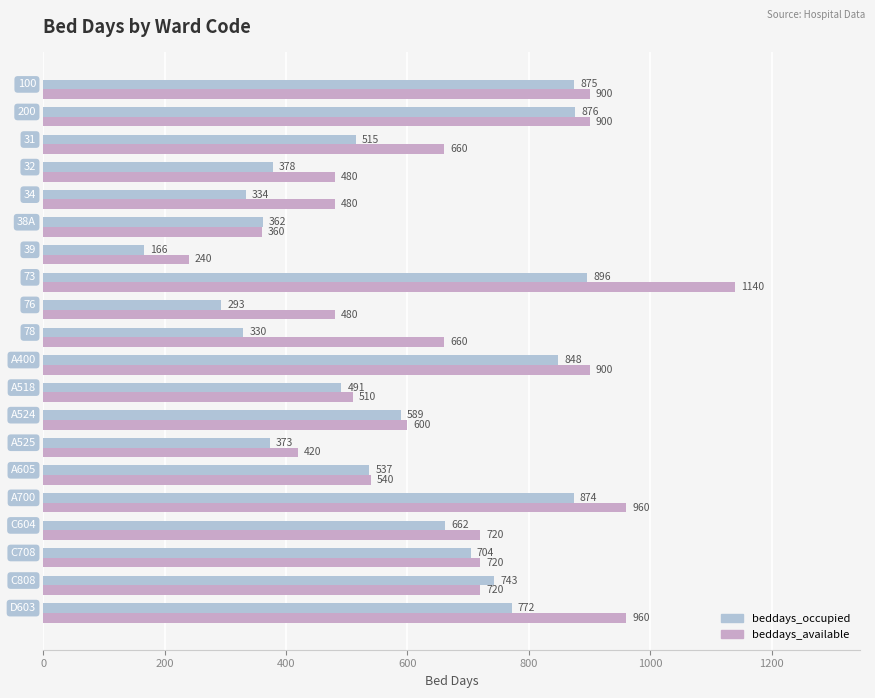

Count the number of data series in this chart.

2